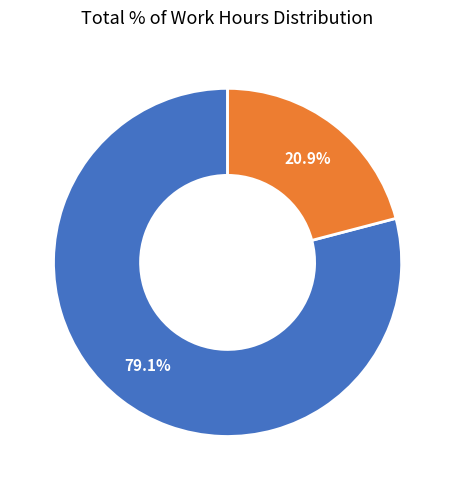

Is there a majority slice in this chart?

Yes